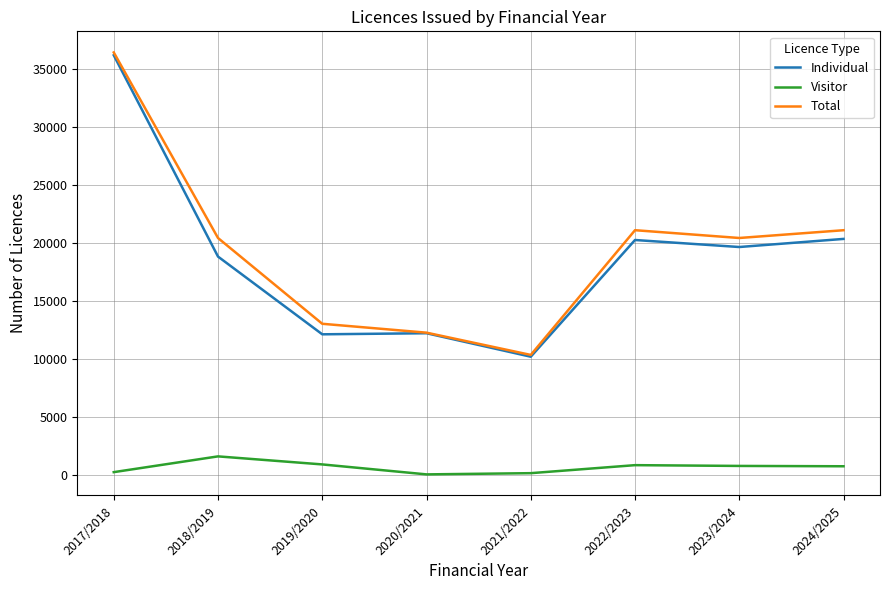

At which category does the chart reach its peak across all series?

2017/2018